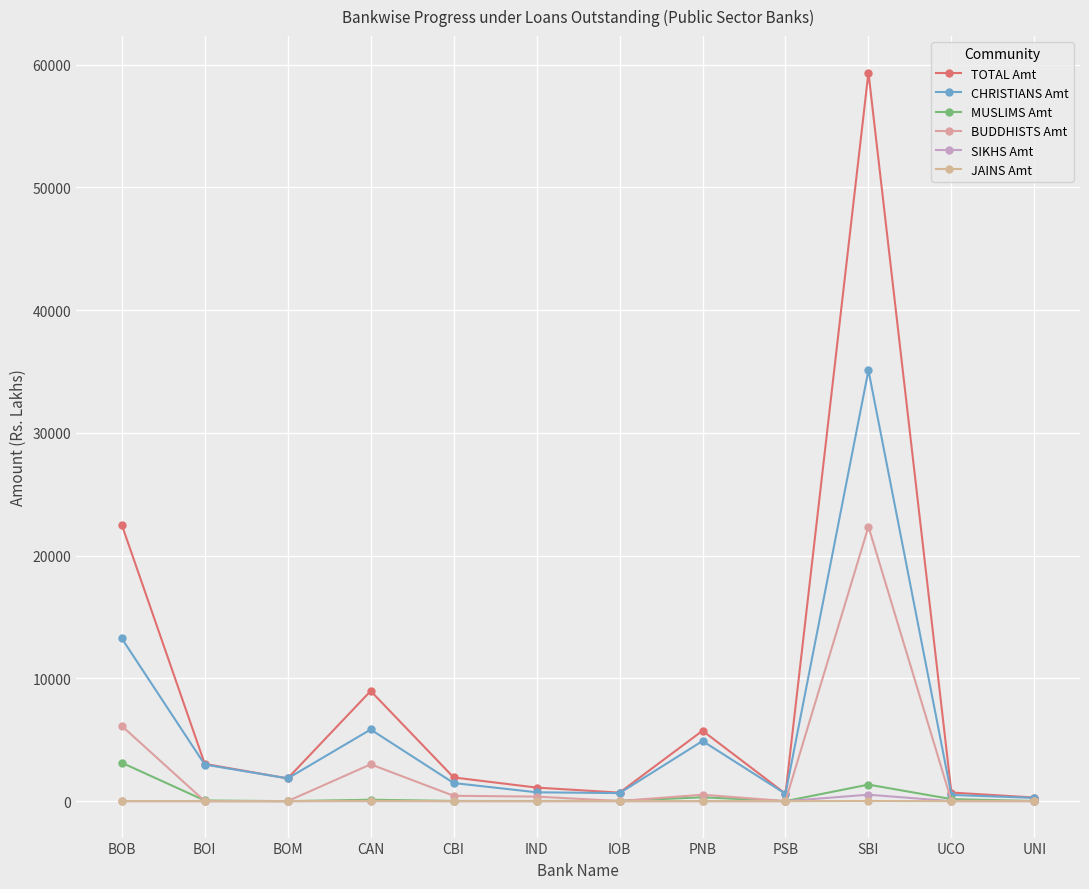

What position from the right is UNI?

1